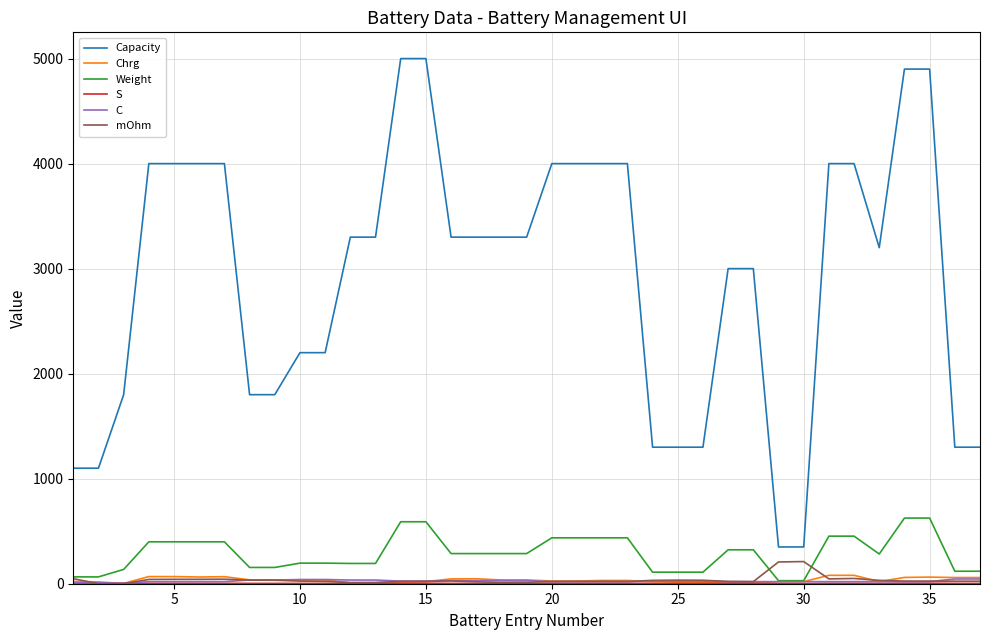

What is the greatest value displayed?

5000